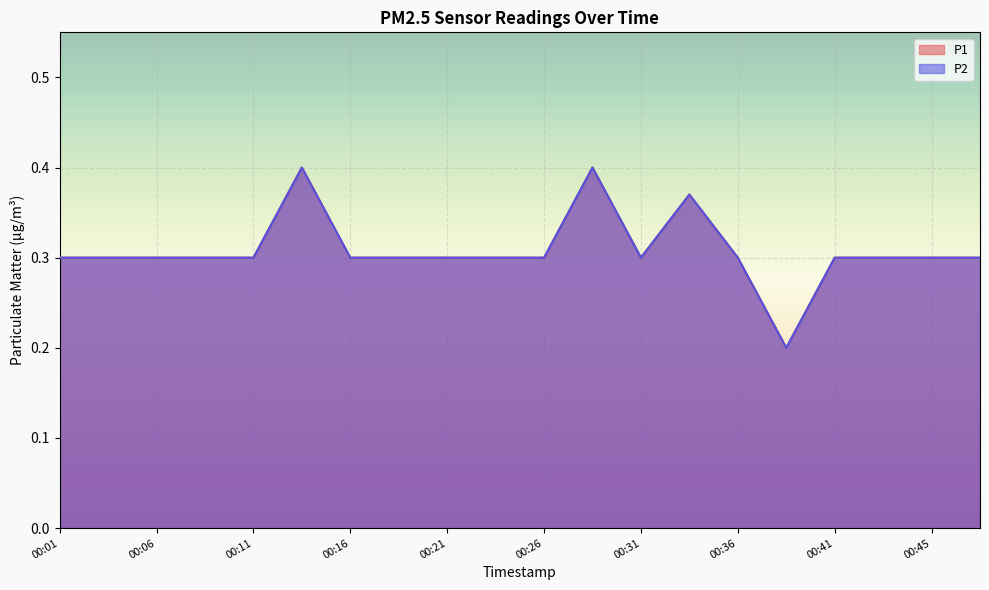

Reading left to right, list all the values displayed in this chart.

P1: 0.3	0.3	0.3	0.3	0.3	0.4	0.3	0.3	0.3	0.3	0.3	0.4	0.3	0.4	0.3	0.2	0.3	0.3	0.3	0.3
P2: 0.3	0.3	0.3	0.3	0.3	0.4	0.3	0.3	0.3	0.3	0.3	0.4	0.3	0.4	0.3	0.2	0.3	0.3	0.3	0.3